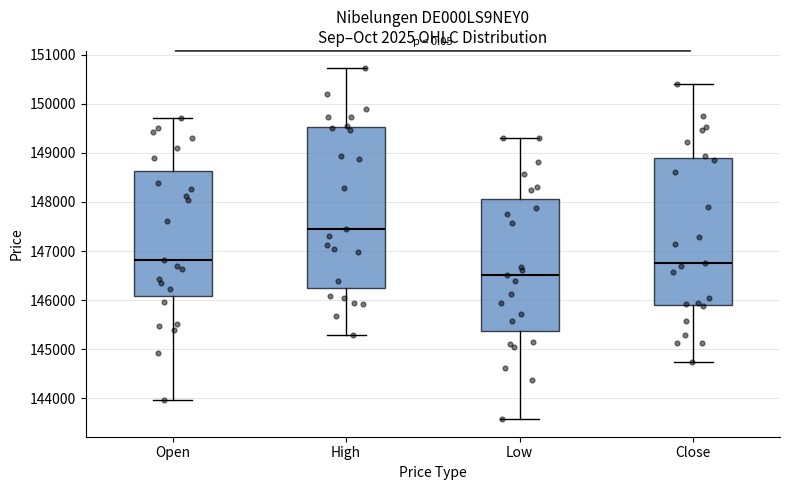

Reading left to right, transcribe this box plot: for each box, give where its median line is, the range the box spans, and where its two whiskers end, as read against the y-axis. The values are not printed on the chart, so give them approximately, as read against the axis.

Open: median 146800, box 146100 to 148600, whiskers 144000 to 149700
High: median 147500, box 146200 to 149500, whiskers 145300 to 150700
Low: median 146500, box 145400 to 148100, whiskers 143600 to 149300
Close: median 146800, box 145900 to 148900, whiskers 144700 to 150400